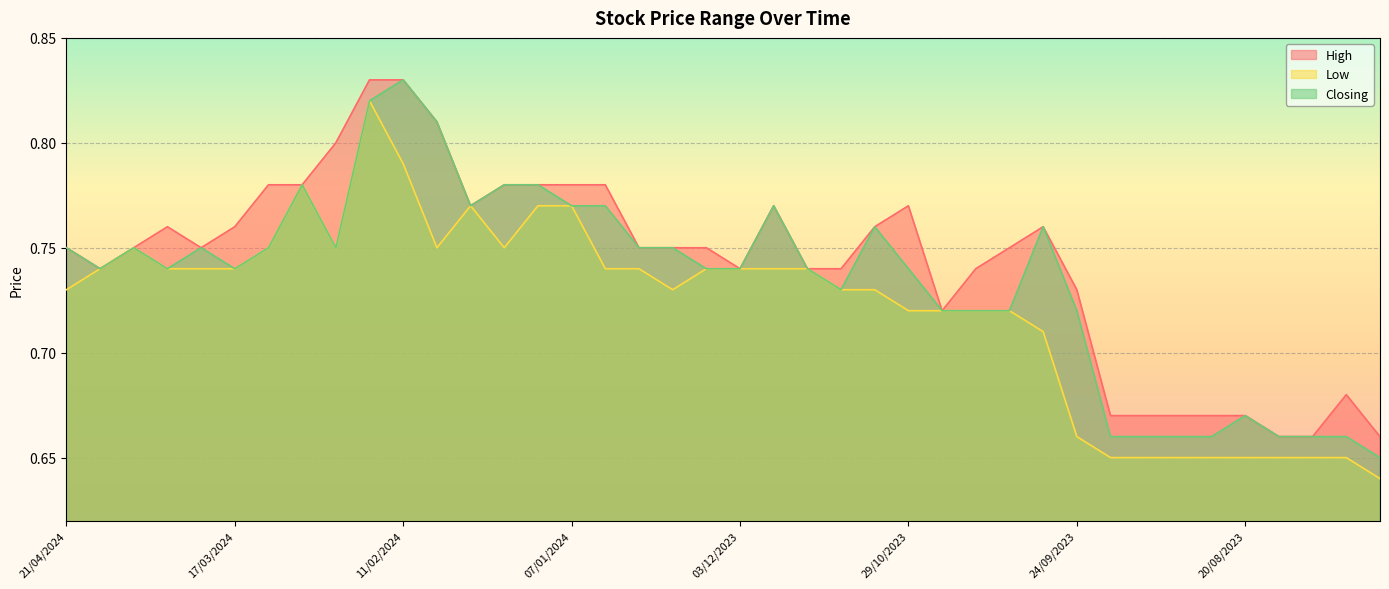

True or false: High and Low cross at least once.

False